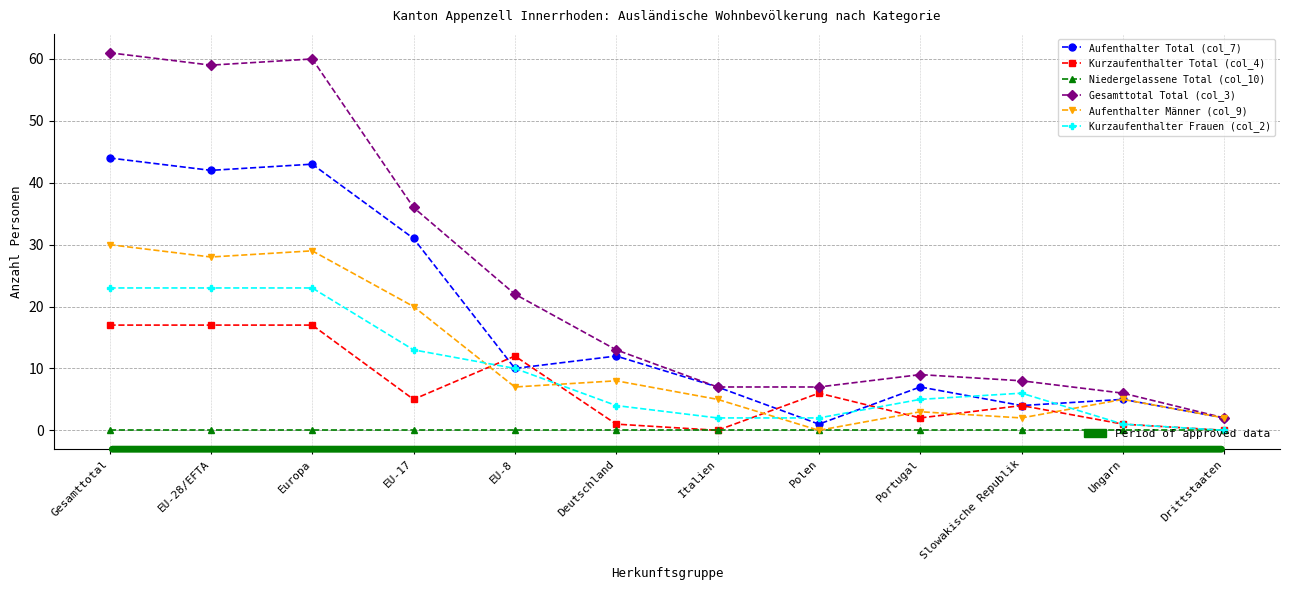

What is the label of the 9th point from the right?

EU-17